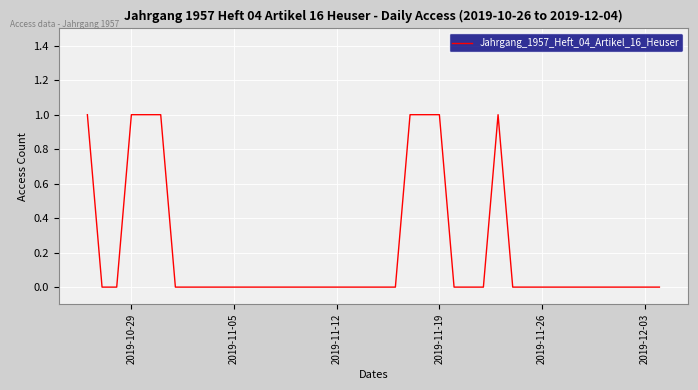

Does the chart have visible grid lines?

Yes